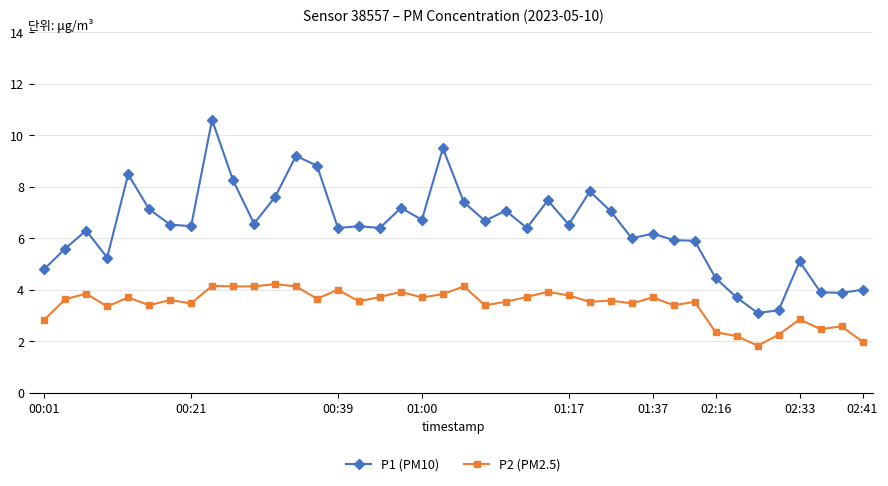

At how many categories does at least one series exceed 8?

6